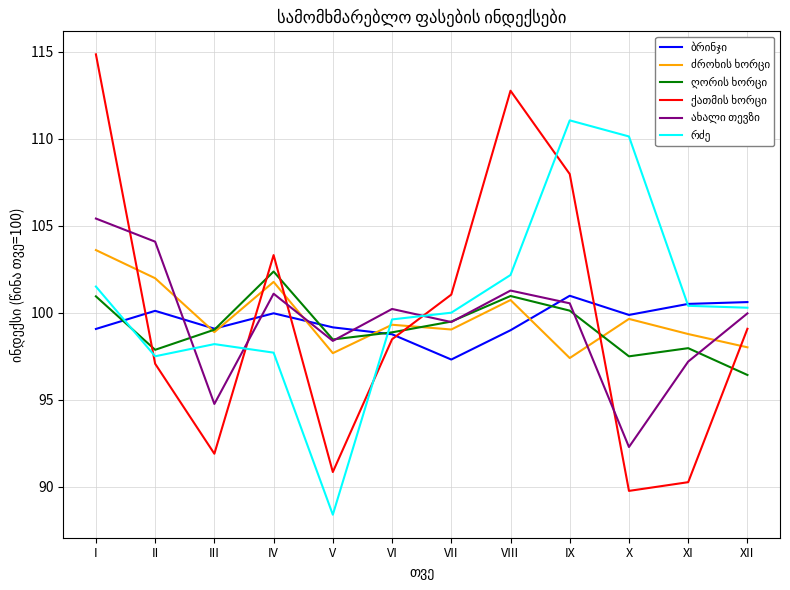

What is the spread (max minus min) of values at XI?

10.3